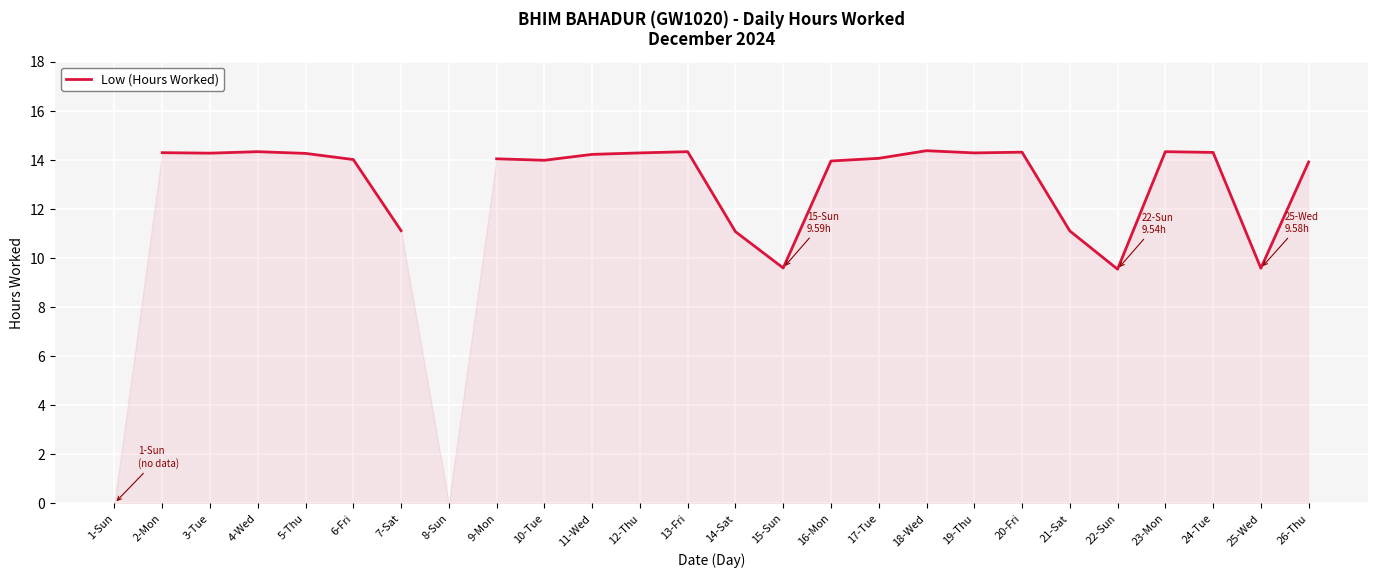

How many distinct data groups are displayed?

1